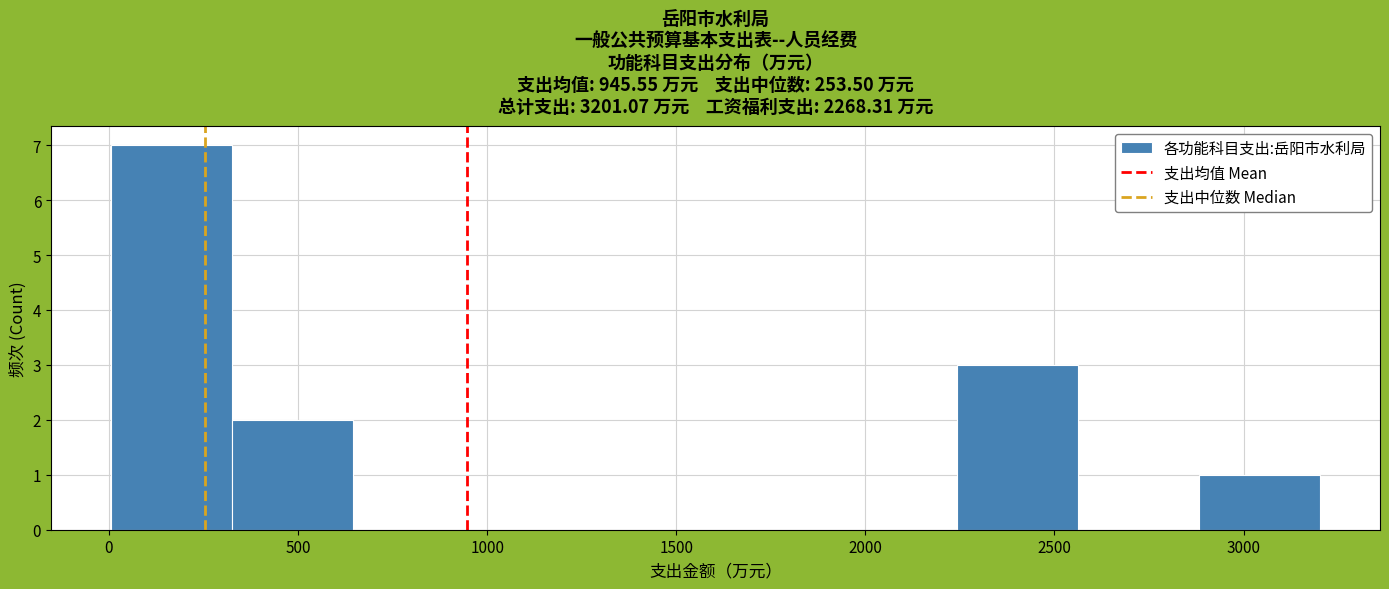

Reading left to right, list every bar in this chart as the range it spans on the x-axis followed by its height. Neither the bar edges nor the heights are printed on the chart, so give them approximately, as read against the axes.

0 to 350: 7
350 to 650: 2
650 to 950: 0
950 to 1300: 0
1300 to 1600: 0
1600 to 1900: 0
1900 to 2250: 0
2250 to 2550: 3
2550 to 2900: 0
2900 to 3200: 1